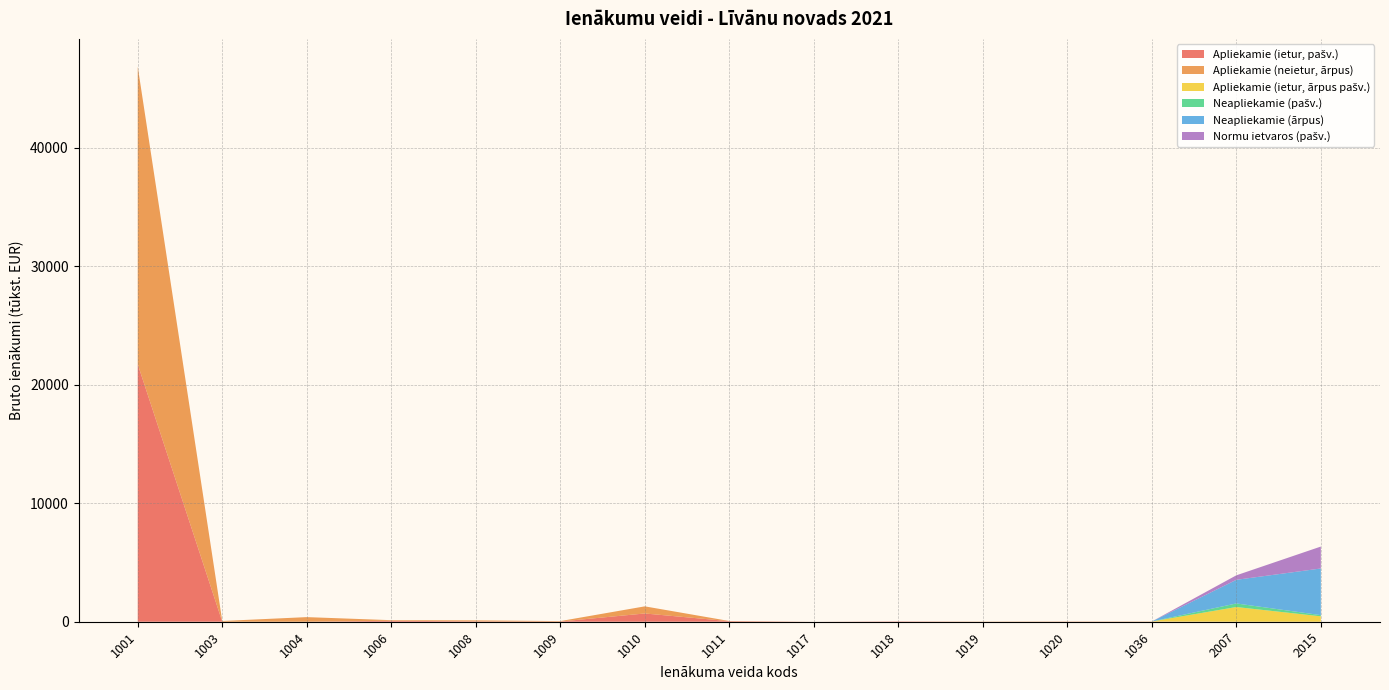

Reading left to right, transcribe all the data shown in this chart.

Apliekamie (ietur, pašv.): 1001=21737.7	1003=2.3	1004=0.4	1006=81.2	1008=32.4	1009=17.3	1010=697.1	1011=46.5	1017=0.0	1018=28.1	1019=0.0	1020=8.8	1036=0.0	2007=0.0	2015=0.0
Apliekamie (neietur, ārpus): 1001=25126.2	1003=60.3	1004=389.1	1006=50.3	1008=83.4	1009=36.9	1010=601.1	1011=14.4	1017=1.7	1018=0.4	1019=16.7	1020=14.9	1036=22.0	2007=0.0	2015=0.0
Apliekamie (ietur, ārpus pašv.): 1001=0.0	1003=0.0	1004=0.0	1006=0.0	1008=0.0	1009=0.0	1010=0.0	1011=0.0	1017=0.0	1018=0.0	1019=0.0	1020=0.0	1036=0.0	2007=1242.4	2015=456.7
Neapliekamie (pašv.): 1001=0.0	1003=0.0	1004=0.0	1006=0.0	1008=0.0	1009=0.0	1010=0.0	1011=0.0	1017=0.0	1018=0.0	1019=0.0	1020=0.0	1036=0.0	2007=301.3	2015=100.5
Neapliekamie (ārpus): 1001=0.0	1003=0.0	1004=0.0	1006=0.0	1008=0.0	1009=0.0	1010=0.0	1011=0.0	1017=0.0	1018=0.0	1019=0.0	1020=0.0	1036=0.0	2007=1995.2	2015=3939.1
Normu ietvaros (pašv.): 1001=0.0	1003=0.0	1004=0.0	1006=0.0	1008=0.0	1009=0.0	1010=0.0	1011=0.0	1017=0.0	1018=0.0	1019=0.0	1020=0.0	1036=0.0	2007=379.6	2015=1850.9